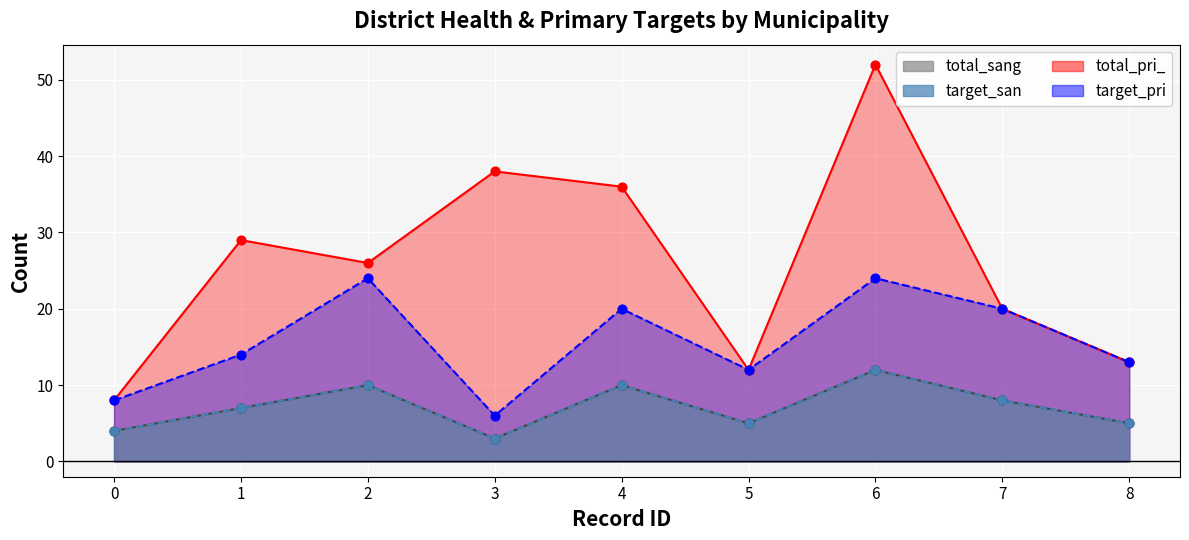

Which series contains the lowest Y value?

total_sang